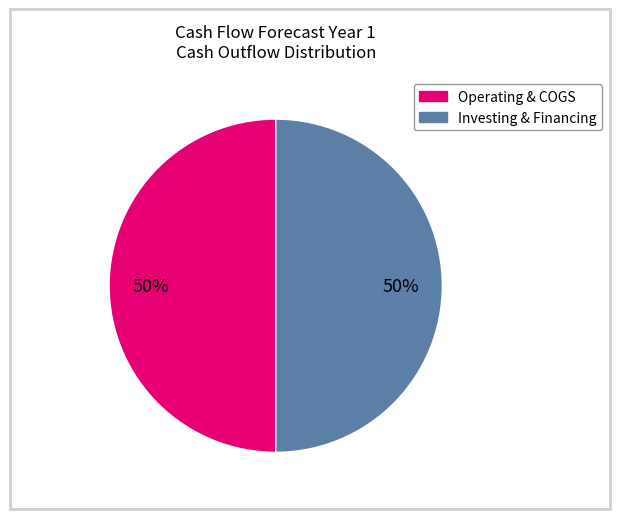

To the nearest percent, what is the average slice percentage?

50%